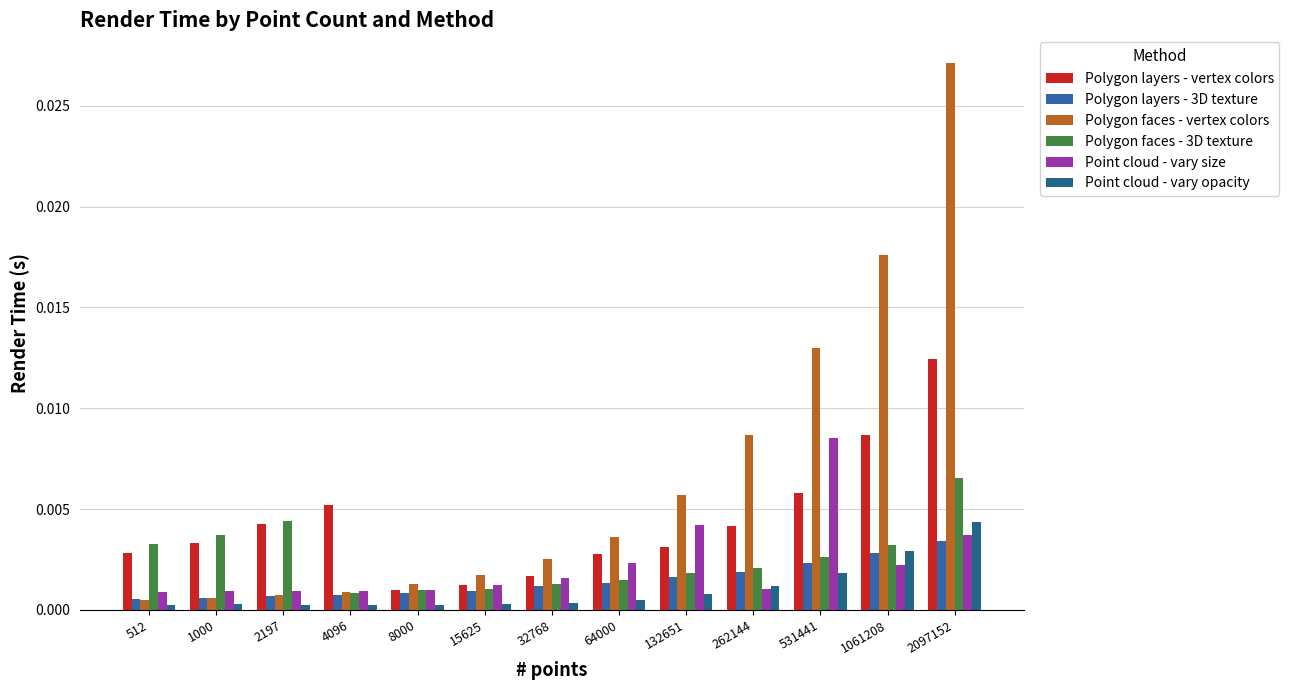

At which category is the sum across all series the highest?

2097152